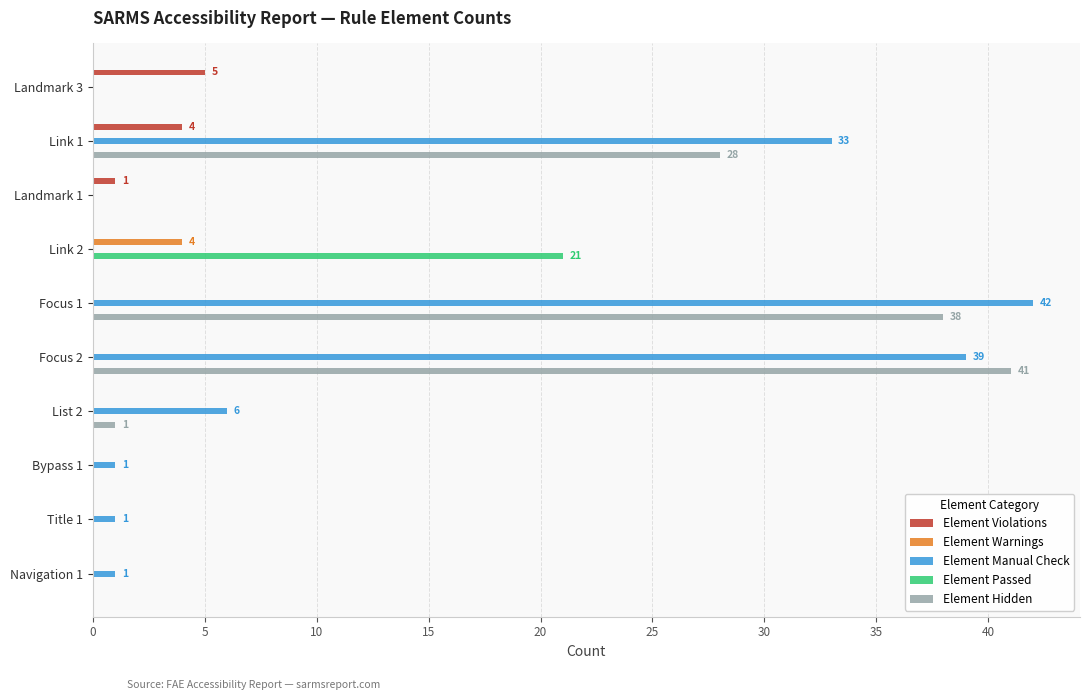

What are all the series names shown in the legend?

Element Violations, Element Warnings, Element Manual Check, Element Passed, Element Hidden